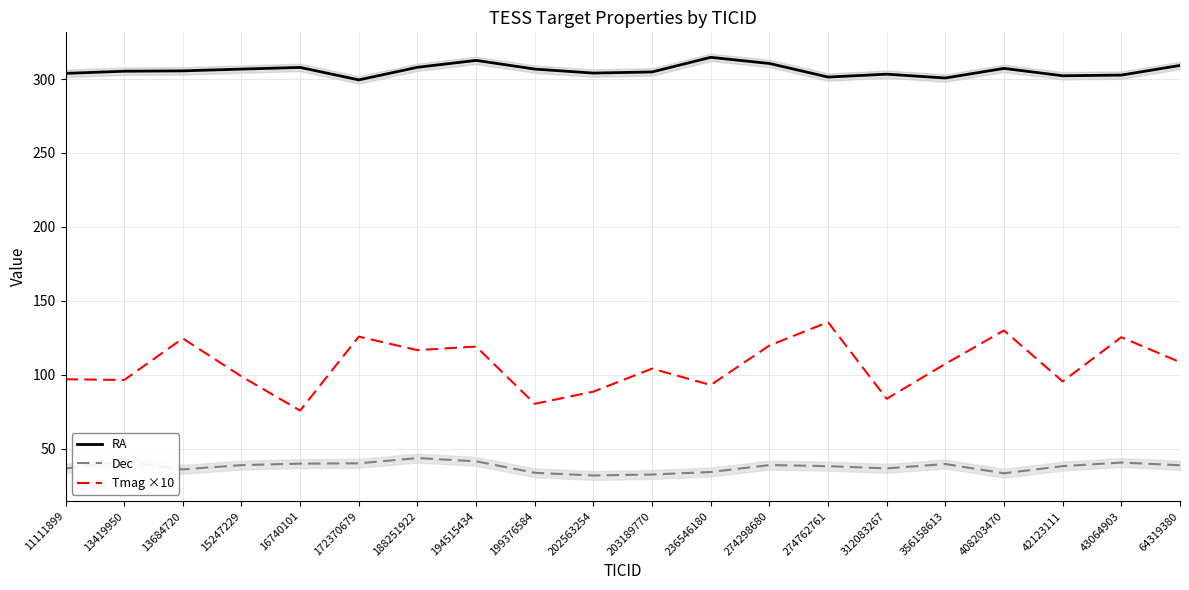

What position from the right is 194515434?

13